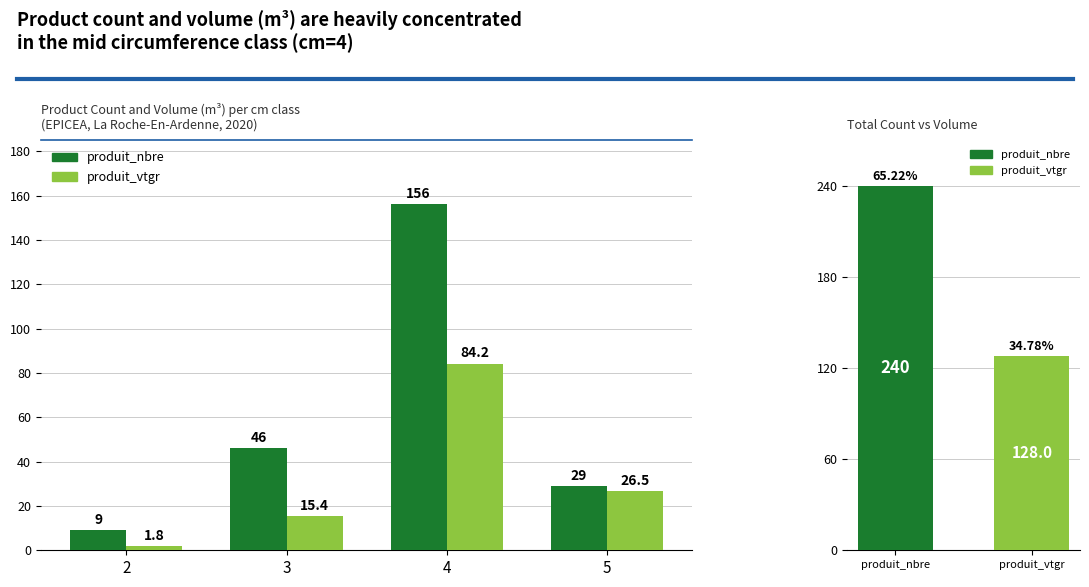

Is it true that produit_vtgr equals 26.5 at 5?

True